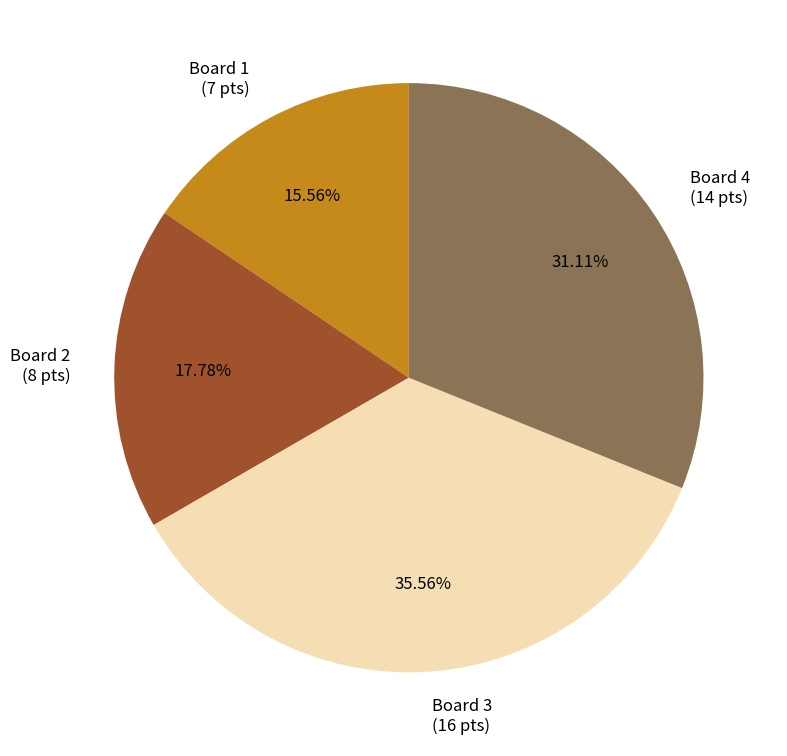

Do Board 3 (16 pts) and Board 4 (14 pts) together represent more than half of the pie?

Yes